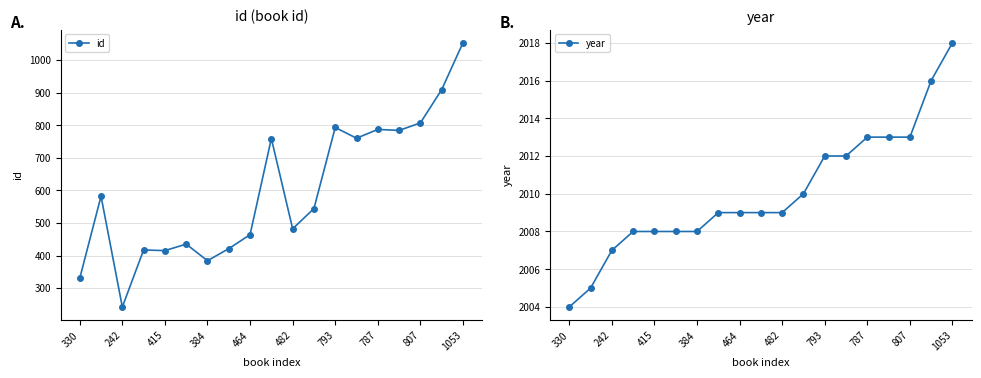

True or false: id has a value of 1053 at 1053.

True